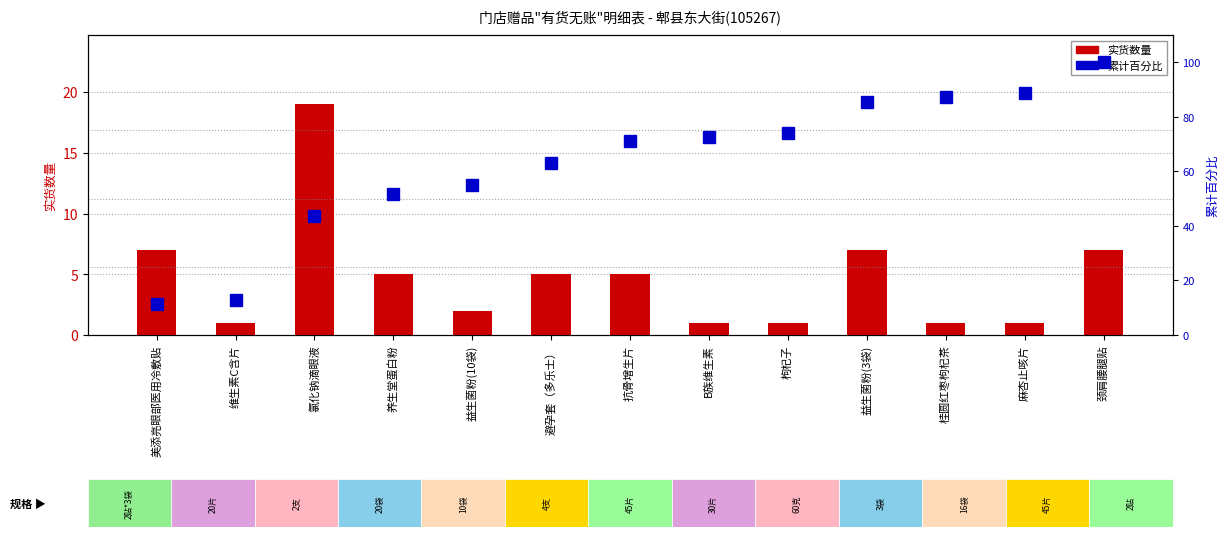

What is the label of the 1st bar from the left?

美添亮眼部医用冷敷贴